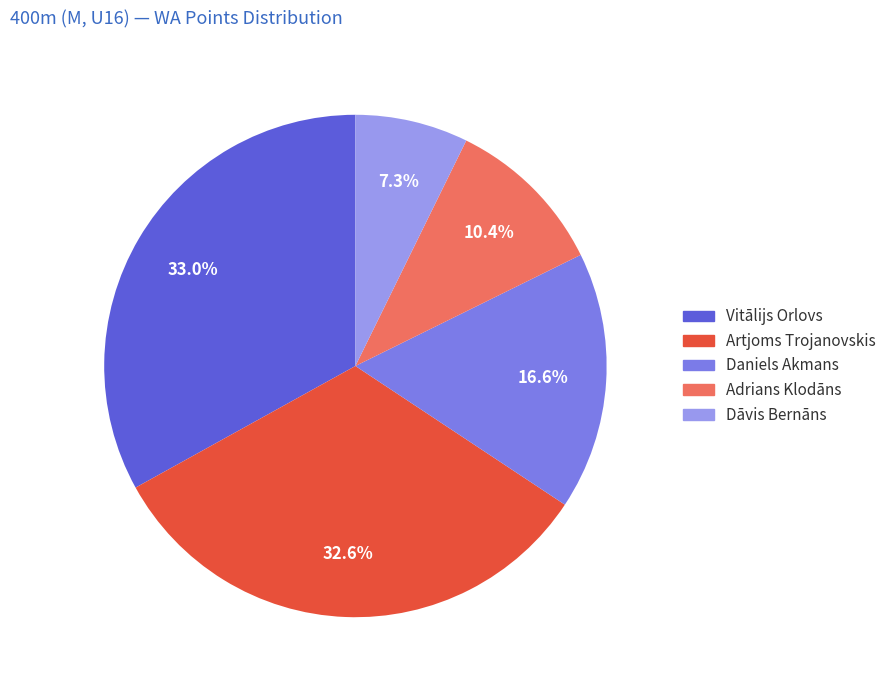

Which slice is the smallest?

Dāvis Bernāns